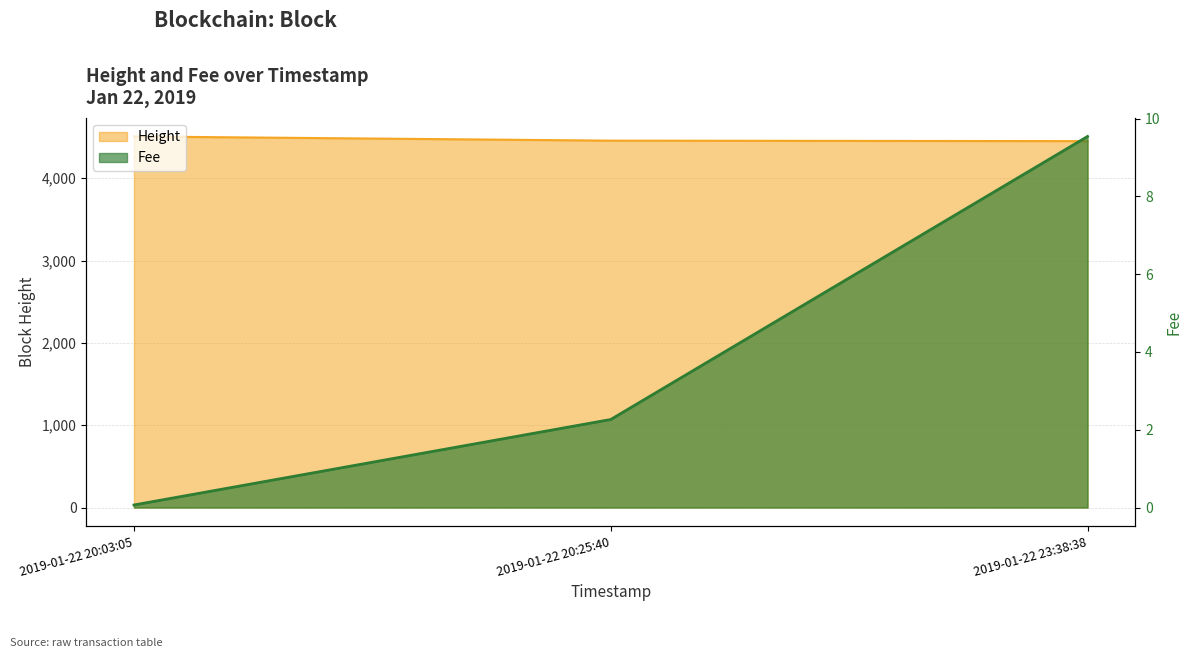

Is it true that Fee equals 2.3 at 2019-01-22 20:25:40?

True